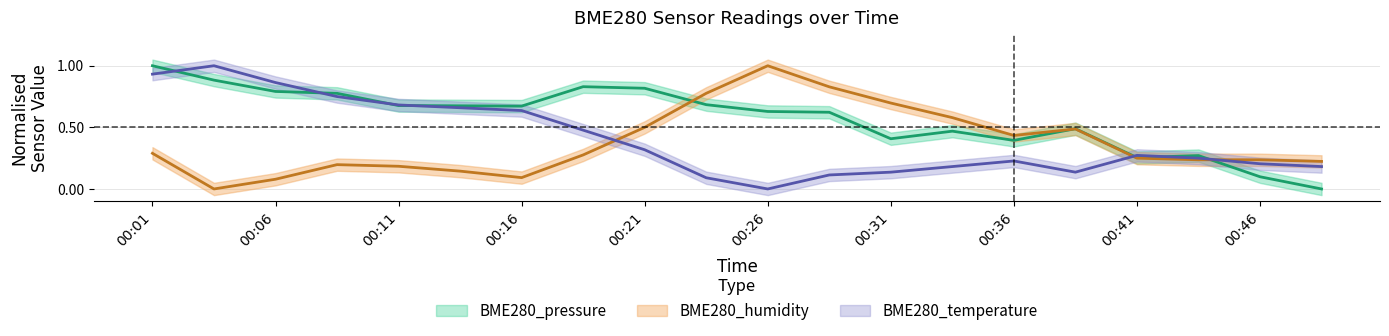

Which series has the widest spread of values?

BME280_pressure